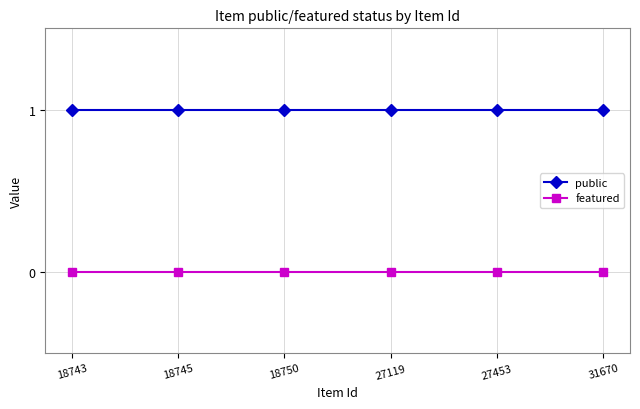

Reading left to right, list all the values displayed in this chart.

public: 18743=1	18745=1	18750=1	27119=1	27453=1	31670=1
featured: 18743=0	18745=0	18750=0	27119=0	27453=0	31670=0